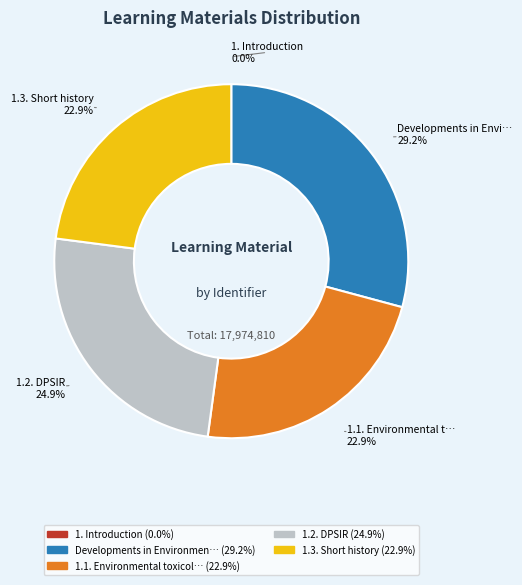

Is there any slice that represents more than half of the pie?

No